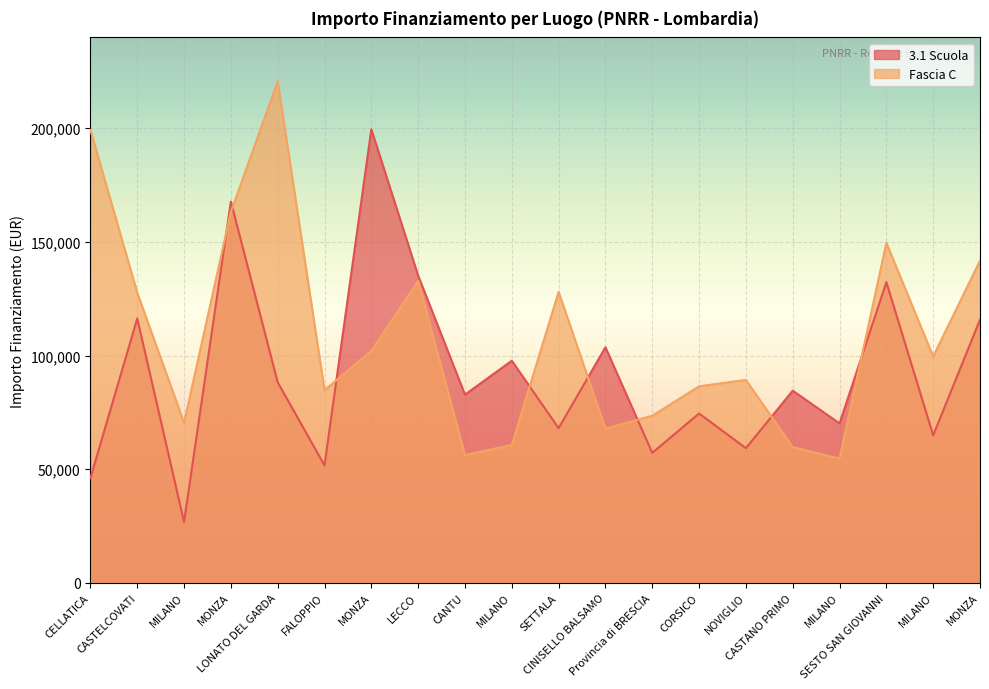

What is the label of the 18th point from the right?

MILANO